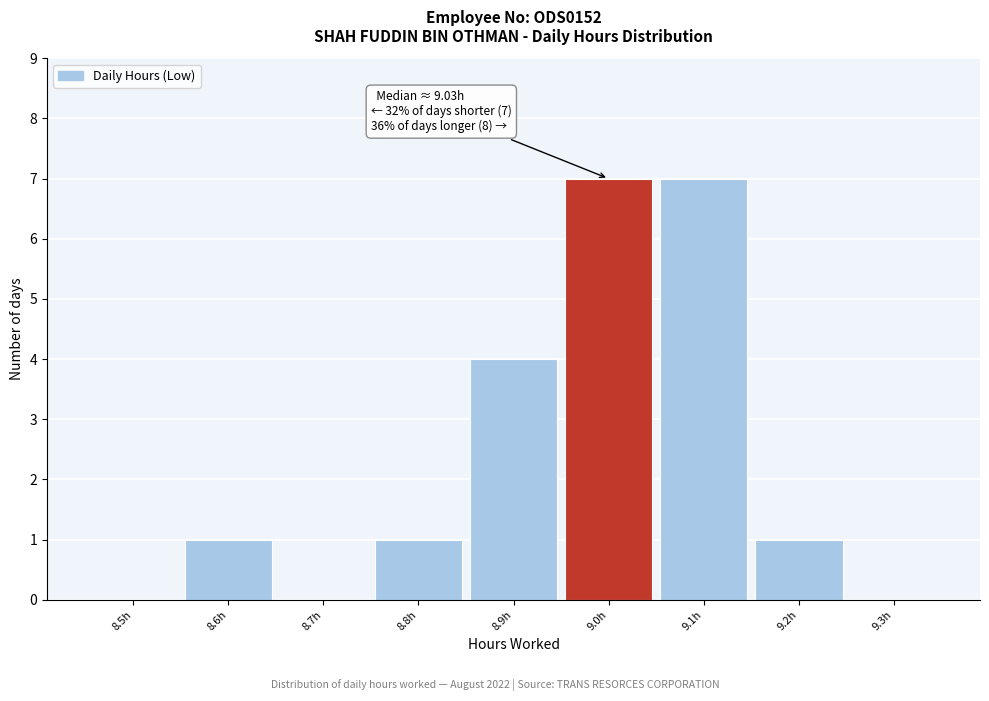

Reading left to right, list all the values displayed in this chart.

8.5h=0	8.6h=1	8.7h=0	8.8h=1	8.9h=4	9.0h=7	9.1h=7	9.2h=1	9.3h=0